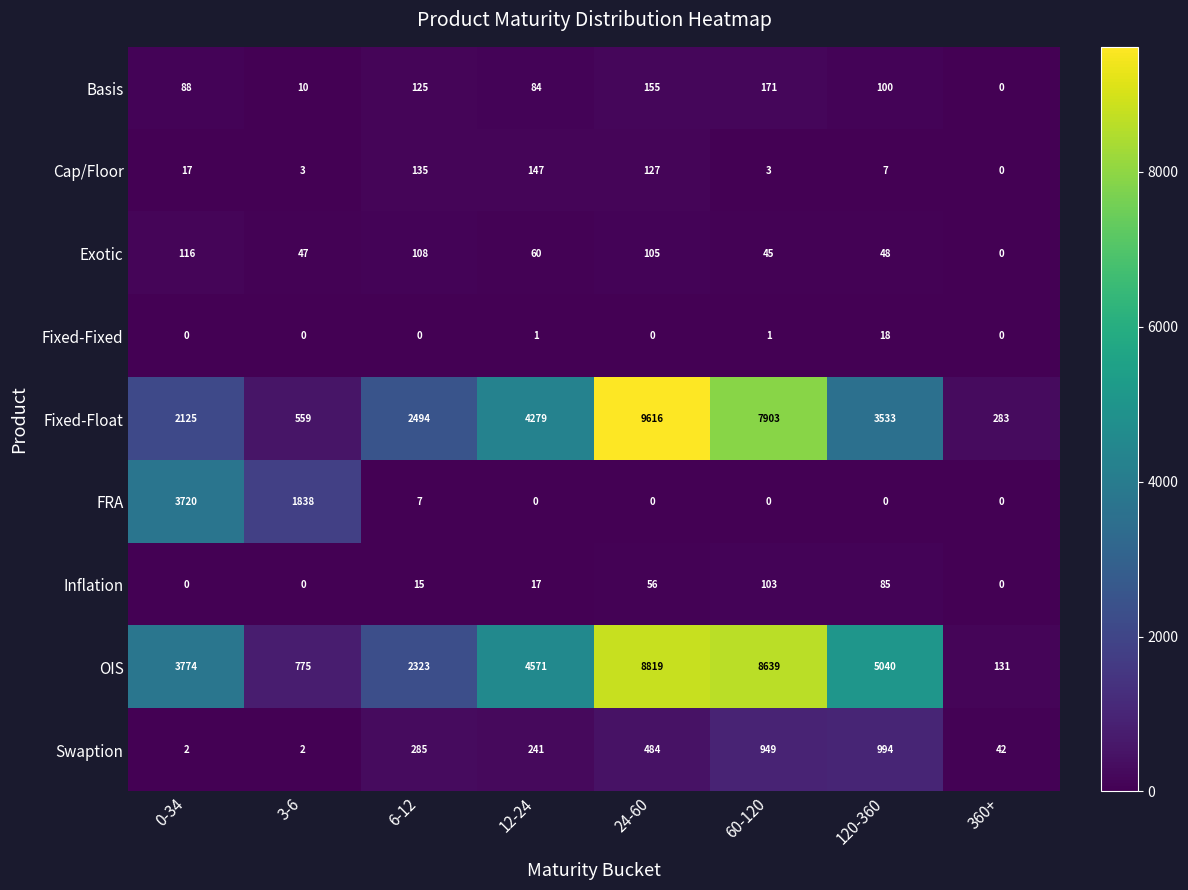

What is the average value of the Fixed-Float series?

3849